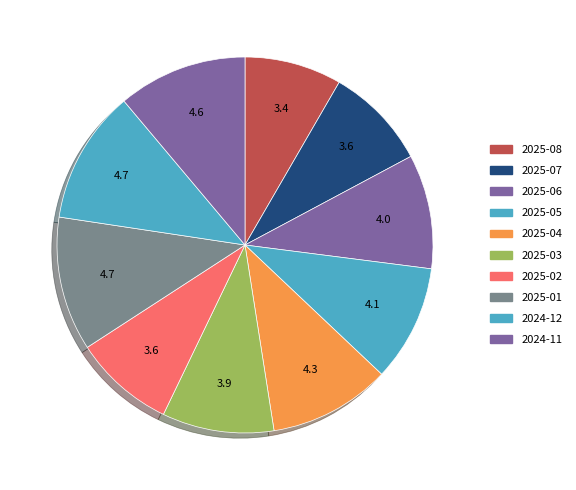

The 2025-03 slice represents 16% of the pie. True or false?

False